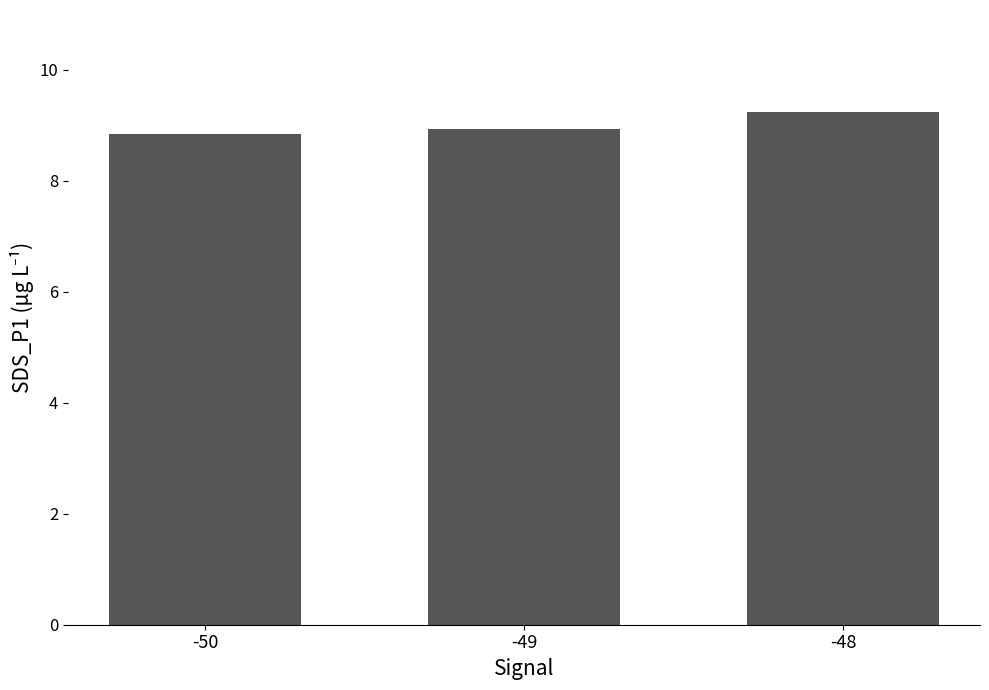

What is the difference between the maximum and second lowest values?

0.3